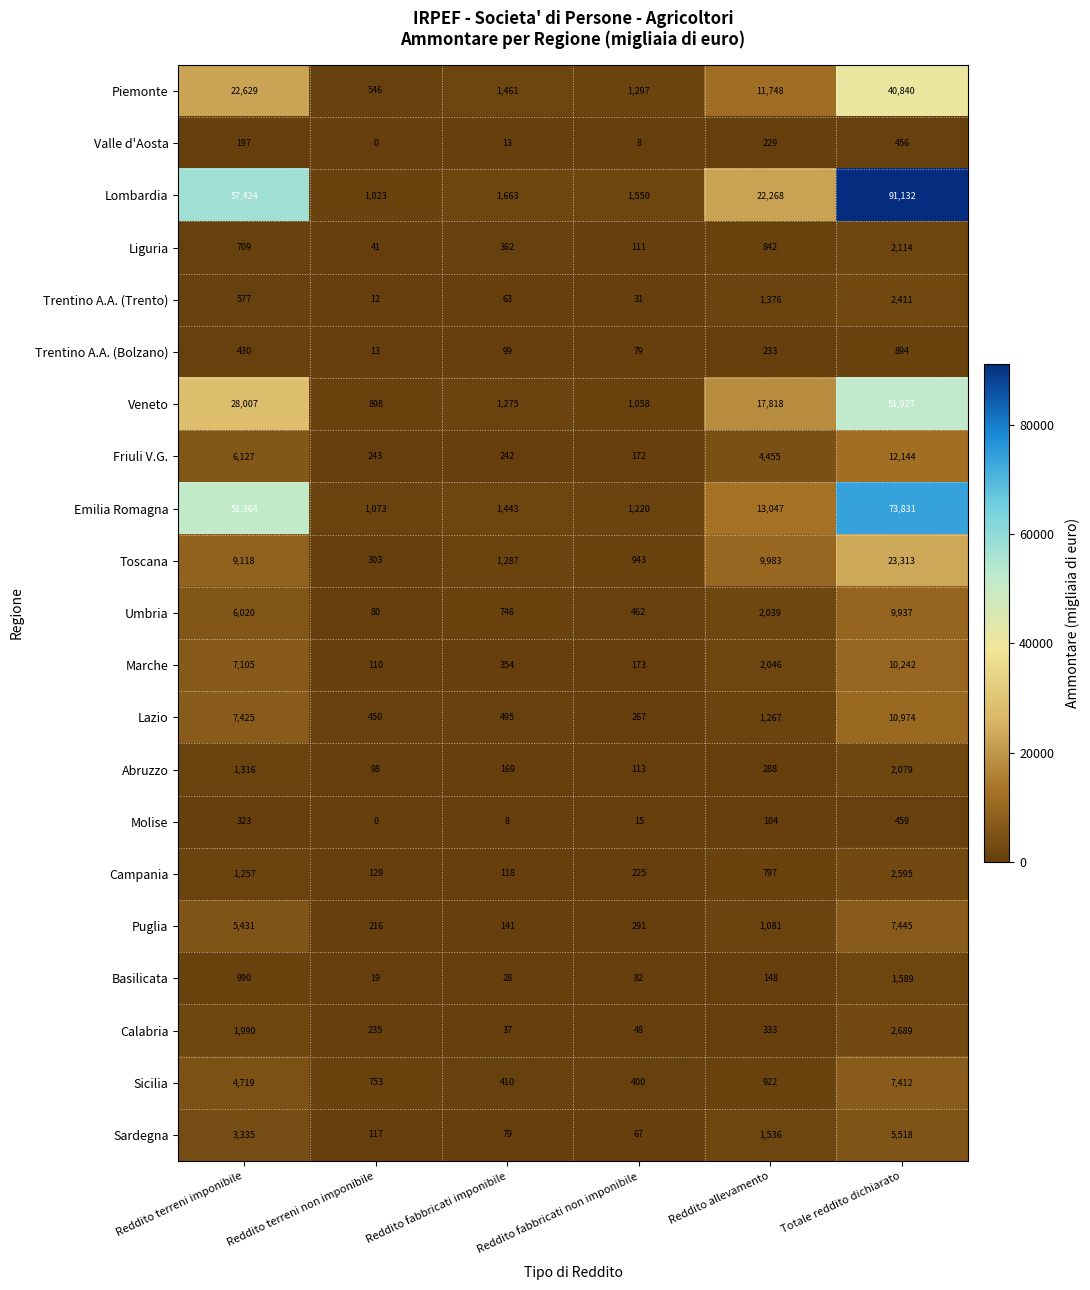

What is the minimum value for Trentino A.A. (Bolzano)?

13